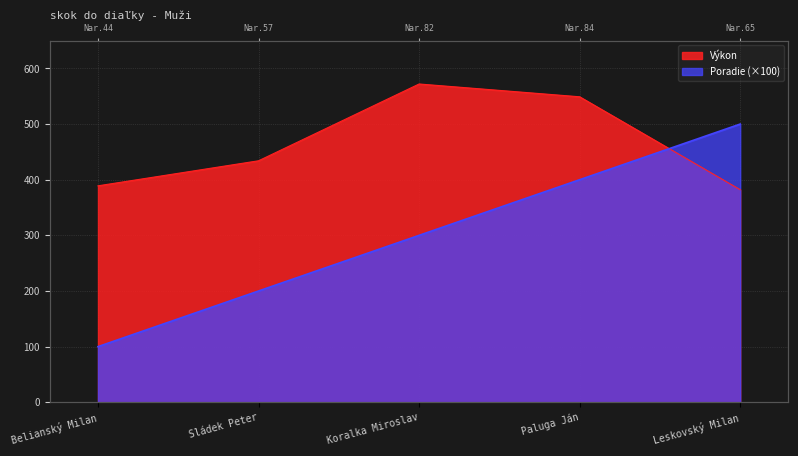

What is the greatest value displayed?

572